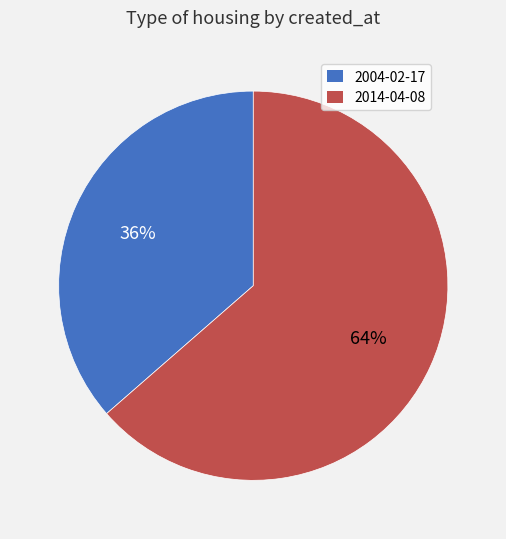

Does any single category account for the majority?

Yes